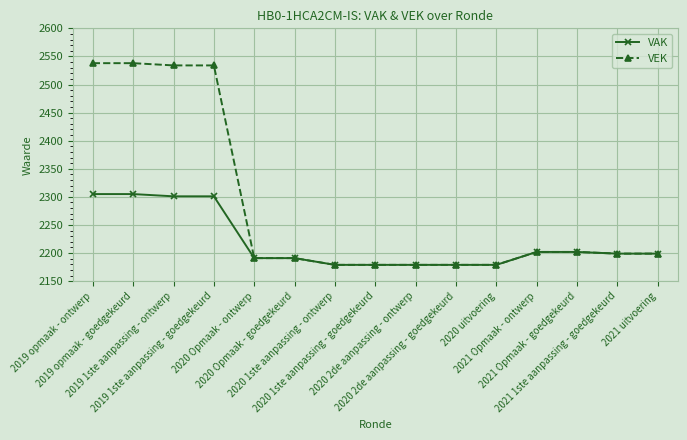

What is the minimum value shown in the chart?

2179